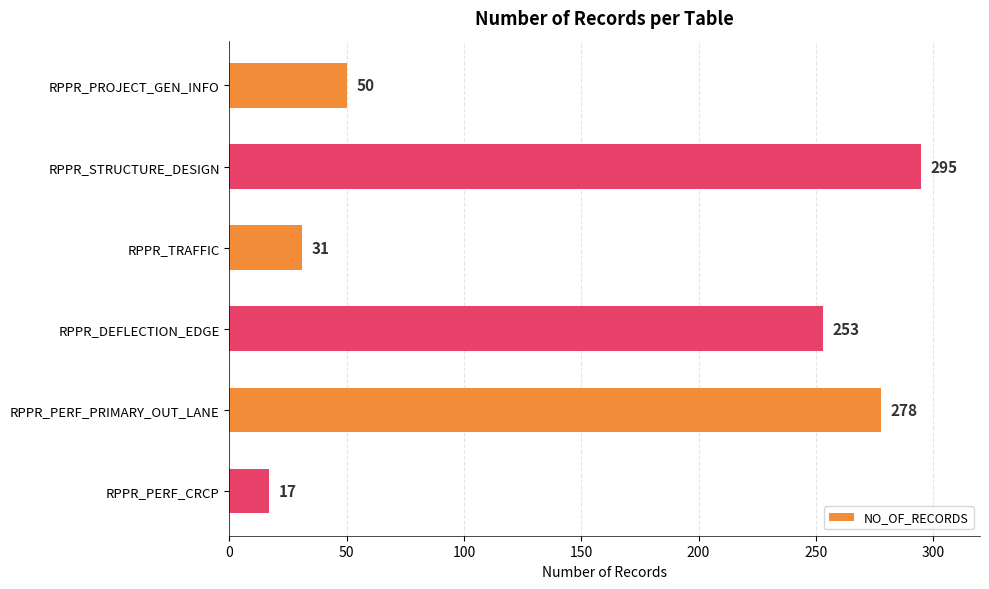

Reading bottom to top, transcribe all the data shown in this chart.

17	278	253	31	295	50